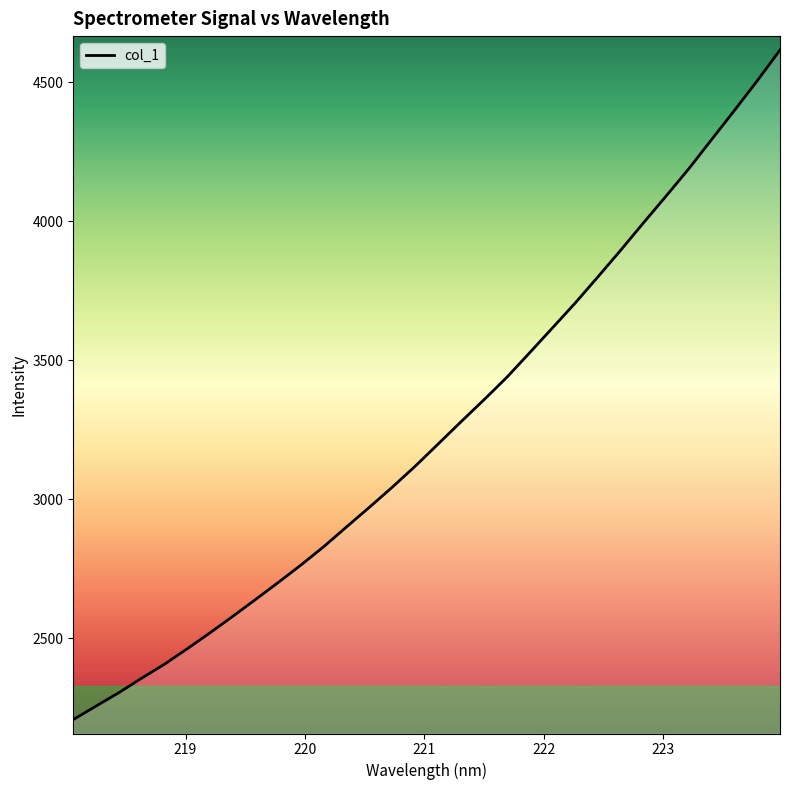

What is the greatest value displayed?

4616.0